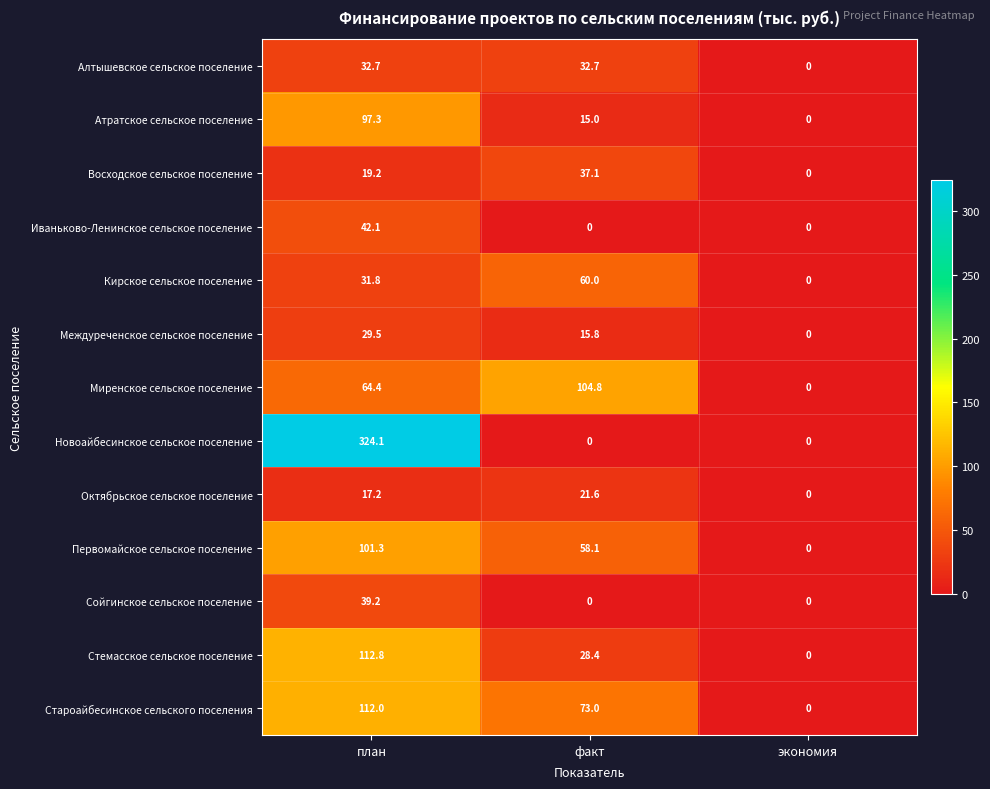

Rank the categories by Восходское сельское поселение value from lowest to highest.

экономия, план, факт